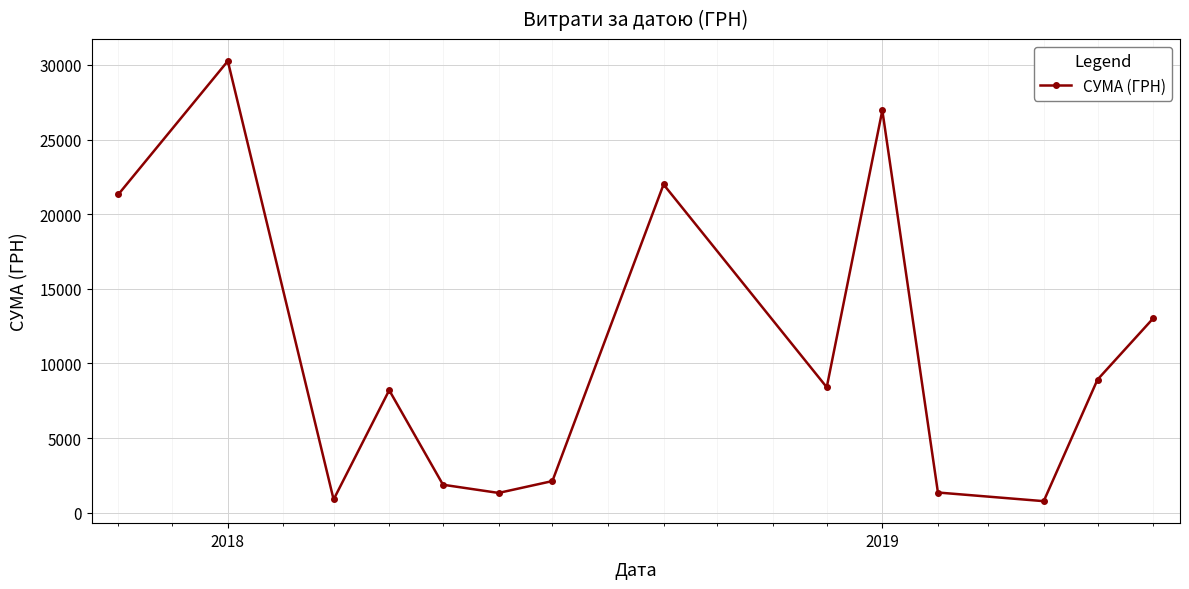

Does the chart have visible grid lines?

Yes